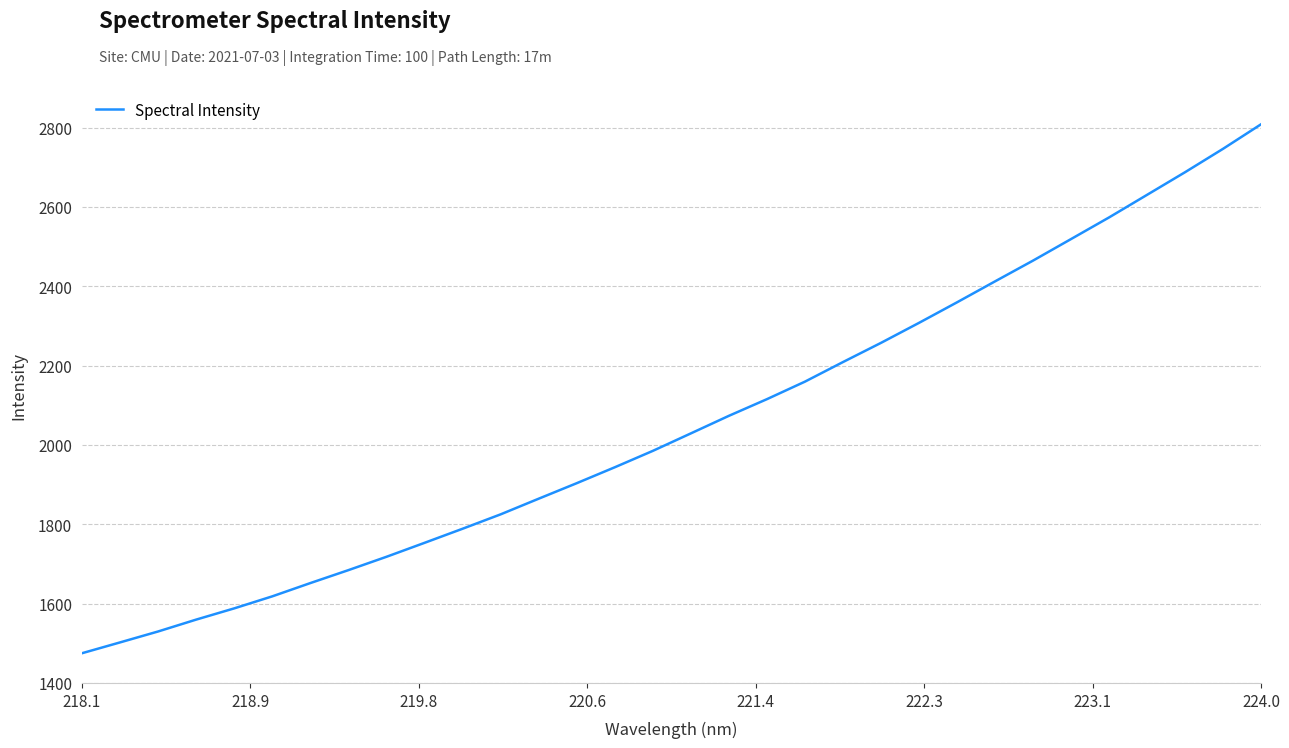

What is the maximum value shown in the chart?

2808.5